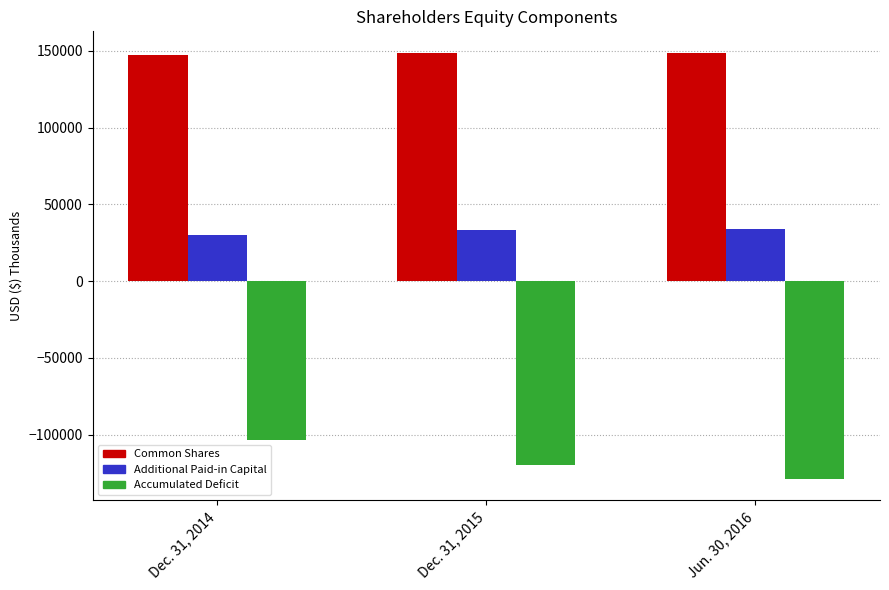

What is the spread (max minus min) of values at Jun. 30, 2016?

277839